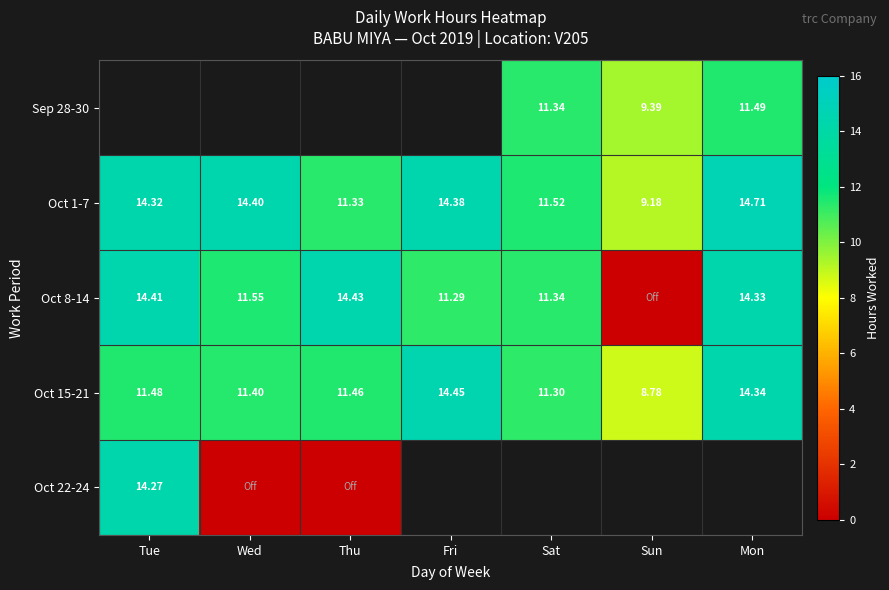

How many data points in Oct 1-7 are above 14?

4